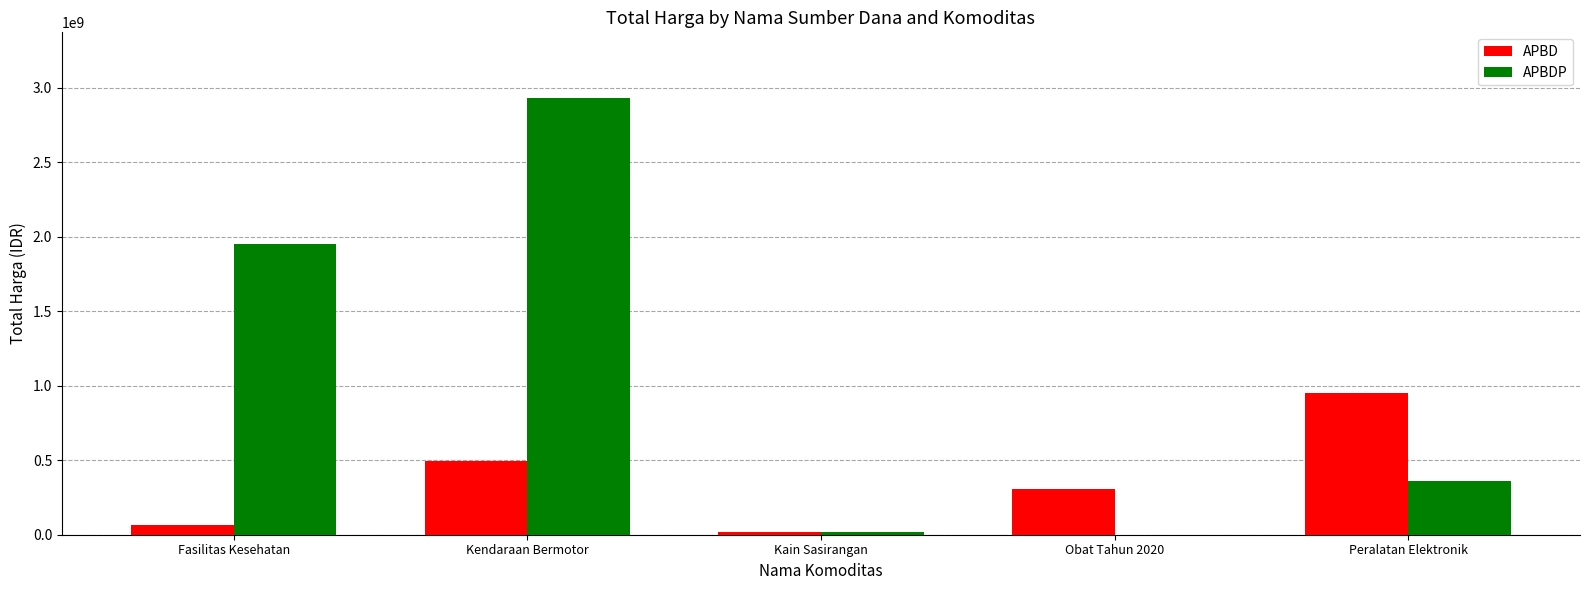

Are the bars grouped side by side (vs. stacked)?

Yes